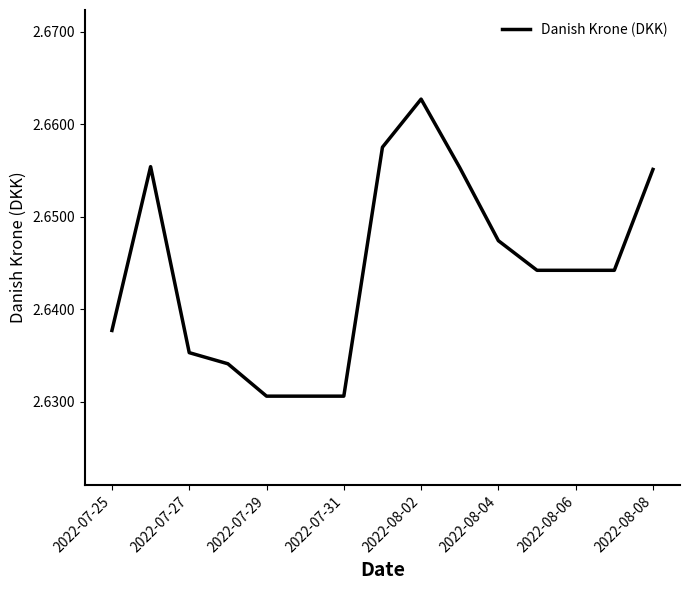

How many lines are shown in the chart?

1